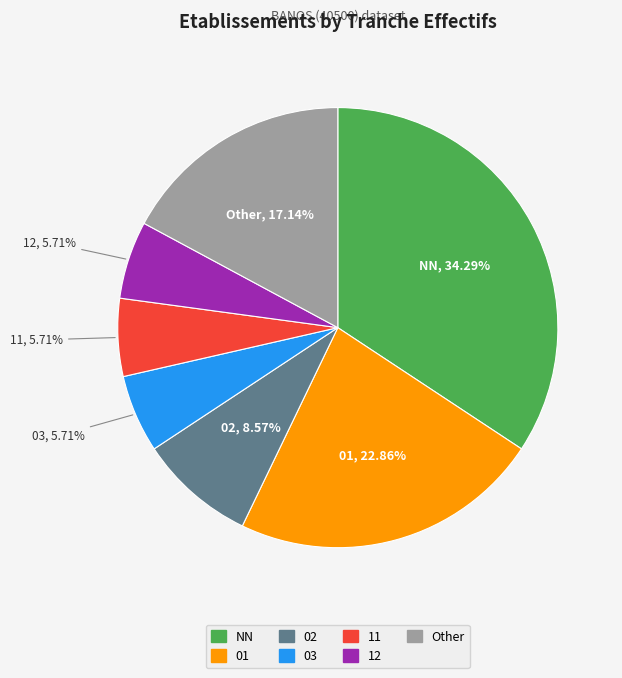

Do Other and 01 together represent more than half of the pie?

No